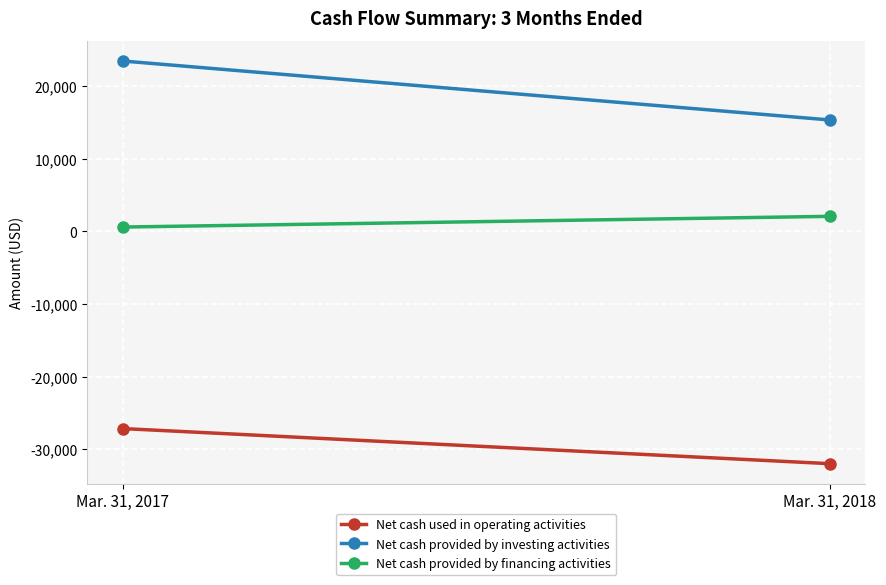

Rank the series by their maximum value, from lowest to highest.

Net cash used in operating activities, Net cash provided by financing activities, Net cash provided by investing activities